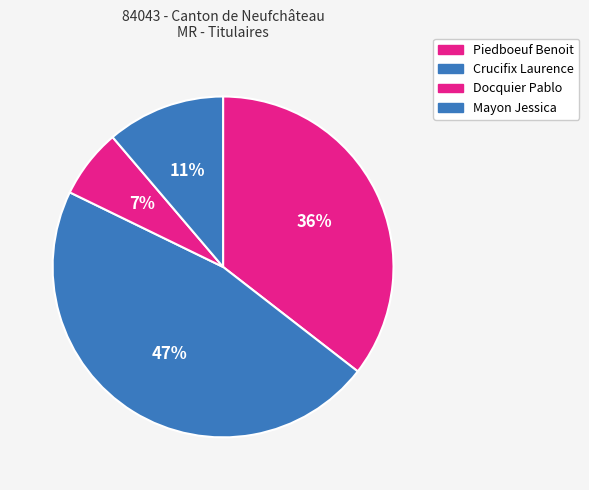

How many slices are in this pie chart?

4